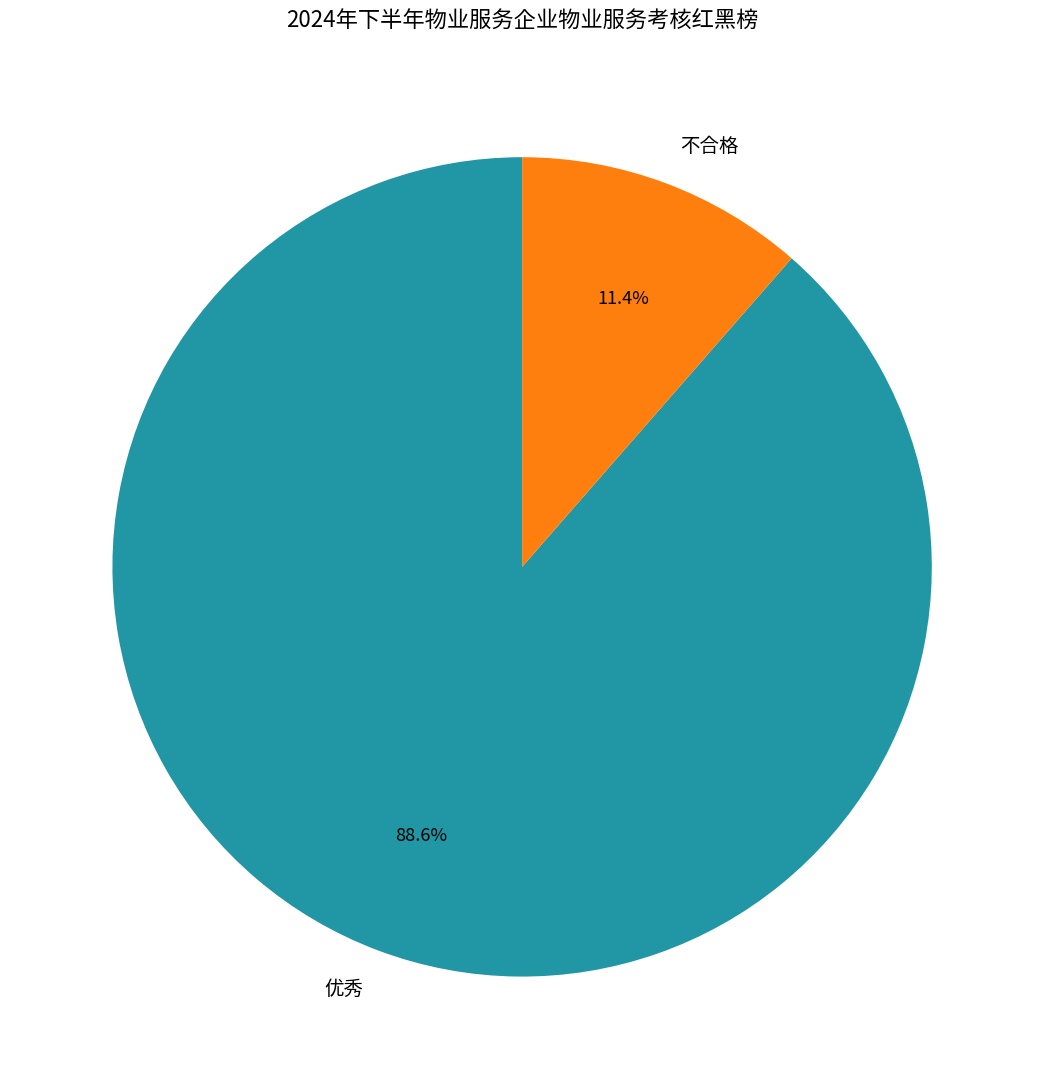

True or false: 不合格 accounts for 11% of the total.

True